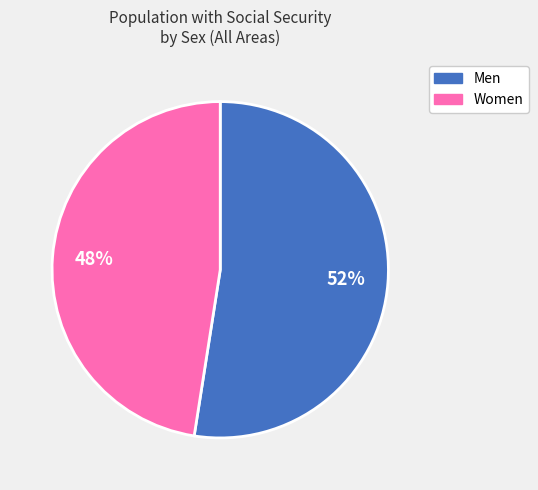

Do Men and Women together represent more than half of the pie?

Yes